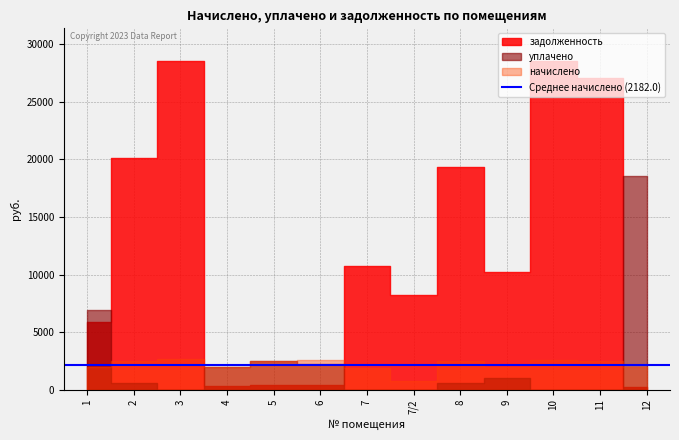

What is the label of the 12th point from the right?

2